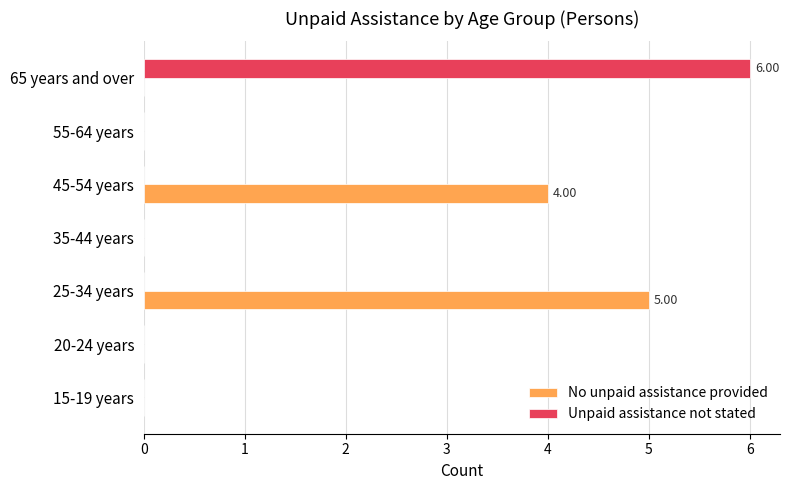

What is the sum of all No unpaid assistance provided values?

9